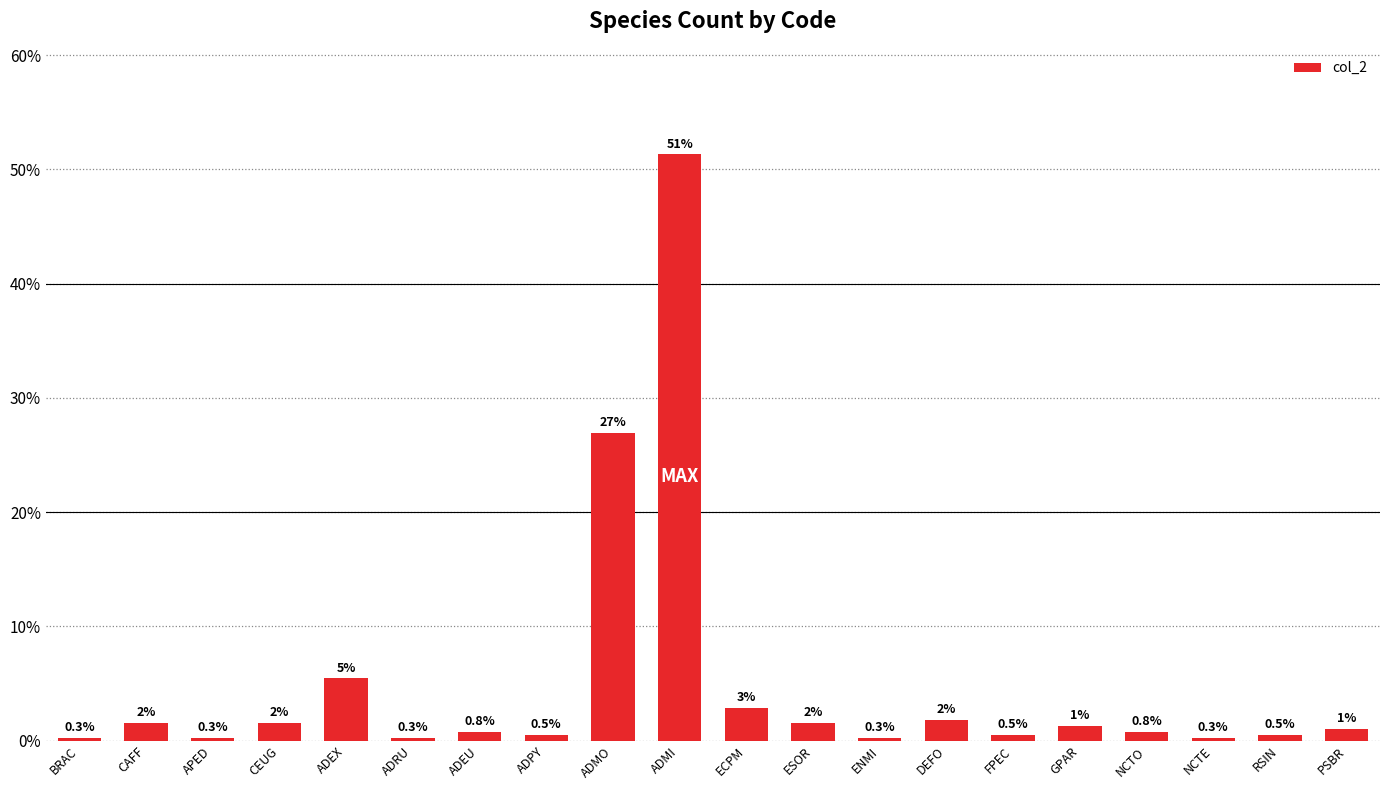

Is it true that the value at ADMO is 27.0?

True